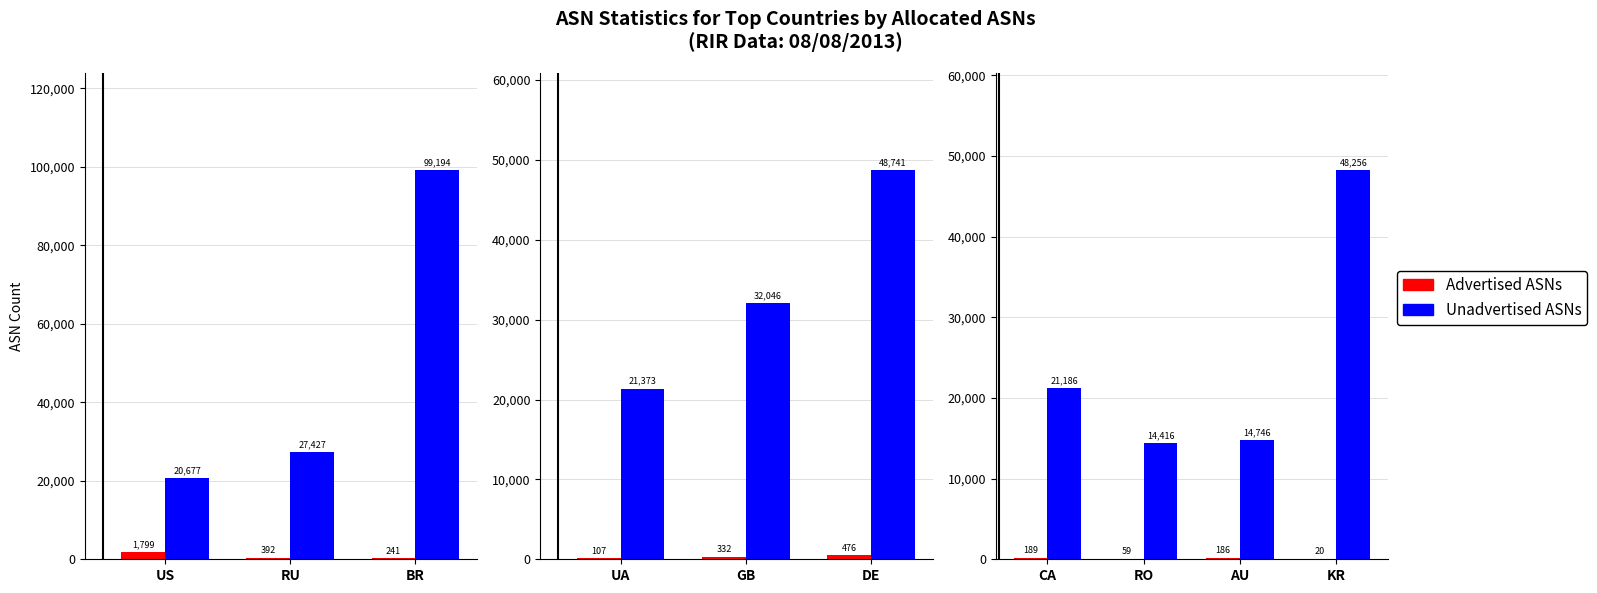

True or false: Unadvertised ASNs has a value of 48256 at KR.

True